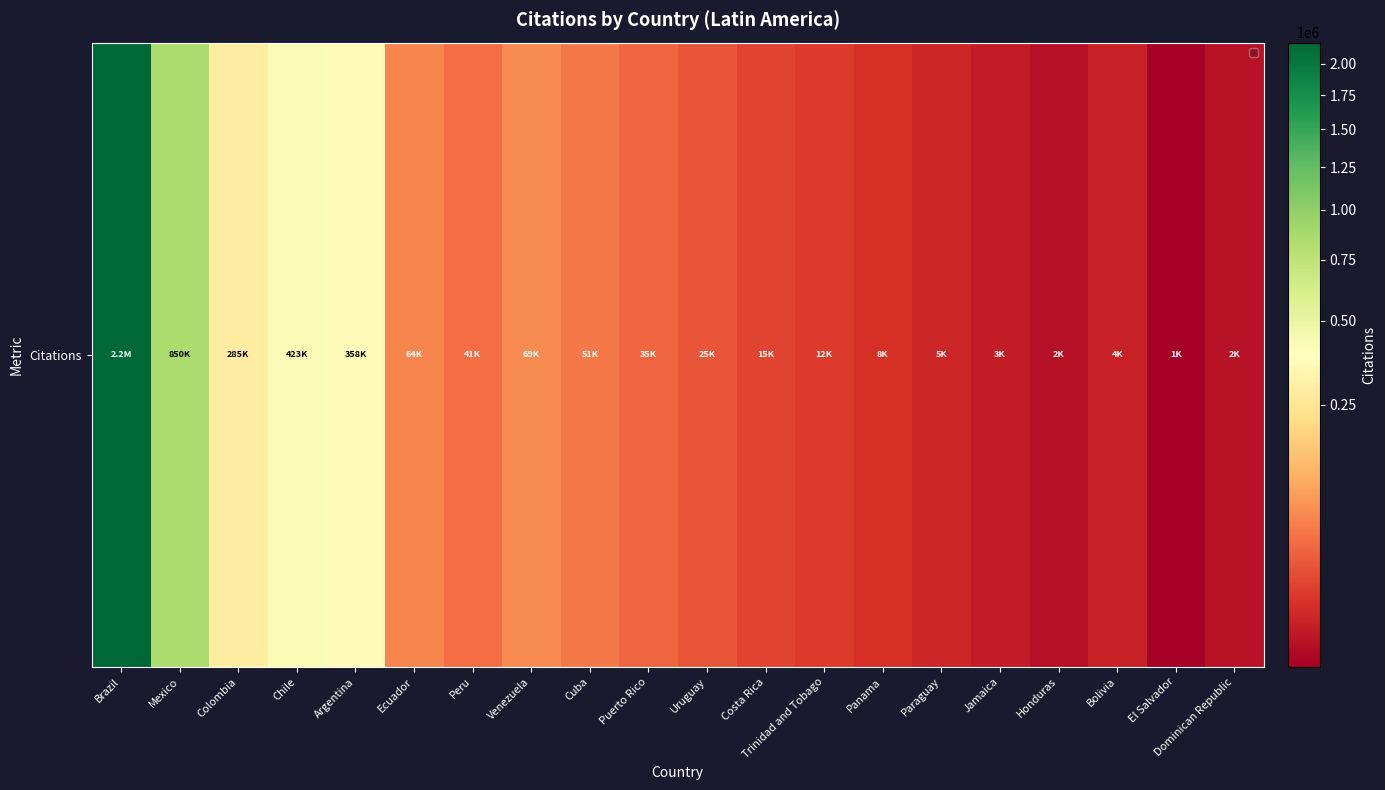

What value does the data have at Paraguay?

5183